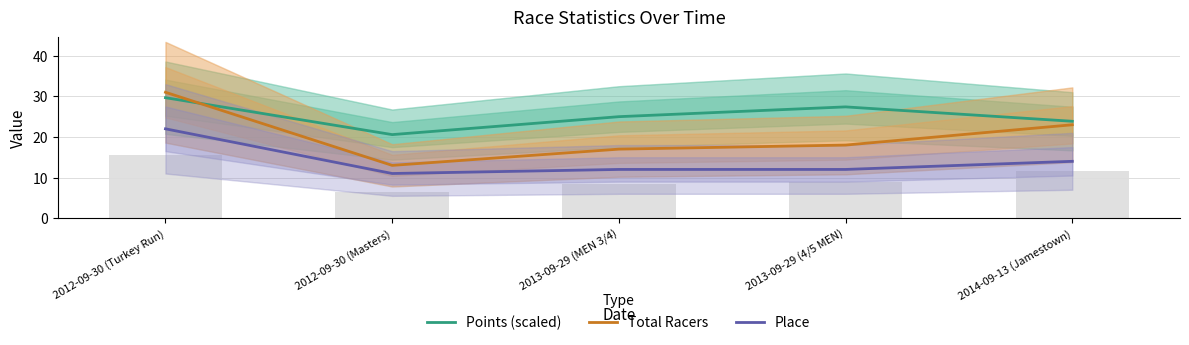

What is the label of the 1st bar from the right?

2014-09-13 (Jamestown)